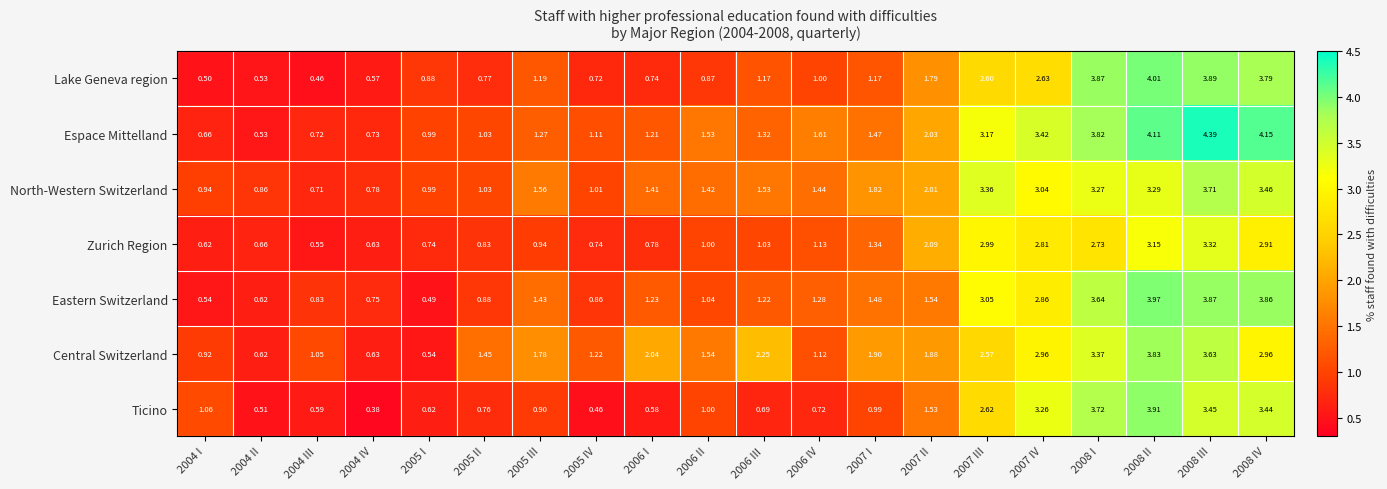

Which series has the largest range (max minus min)?

Espace Mittelland